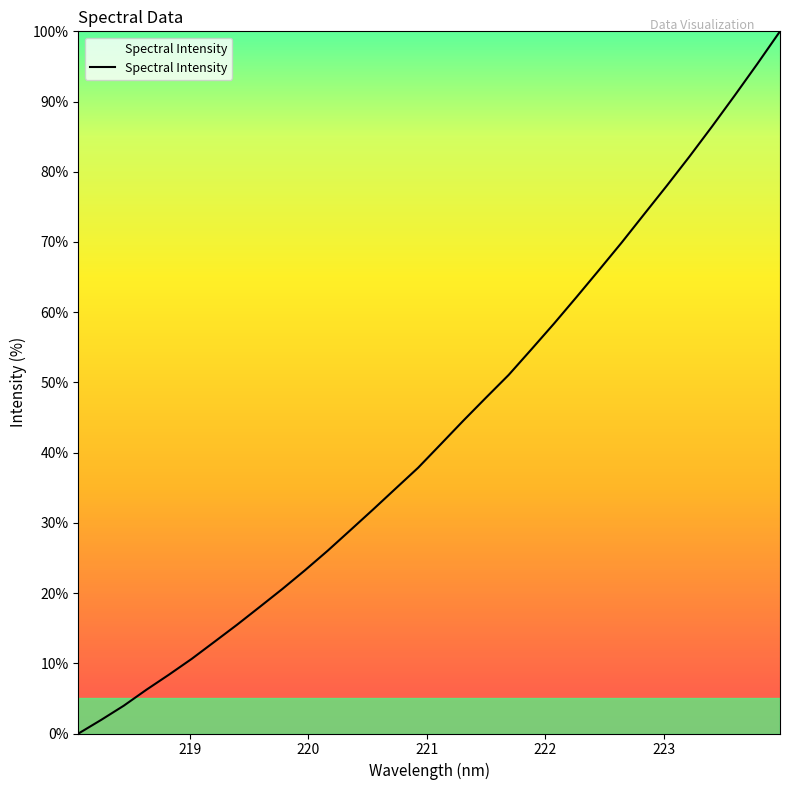

What is the difference between the maximum and second lowest values?

98.1